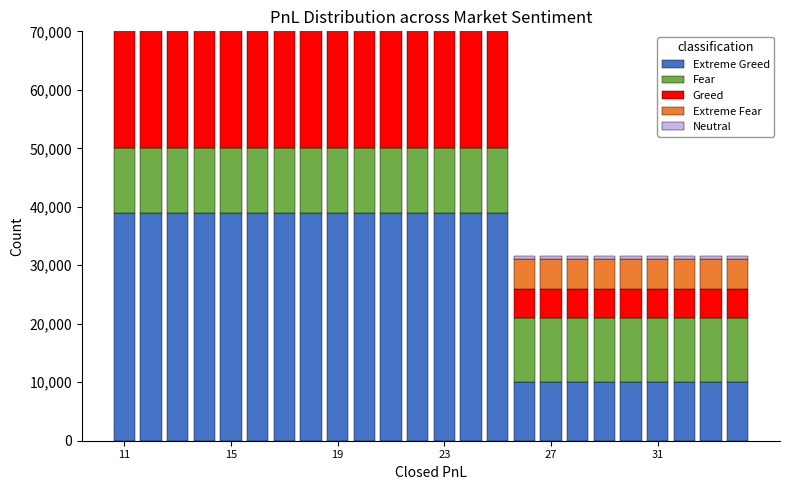

At which label is Greed closest to 13000?

11